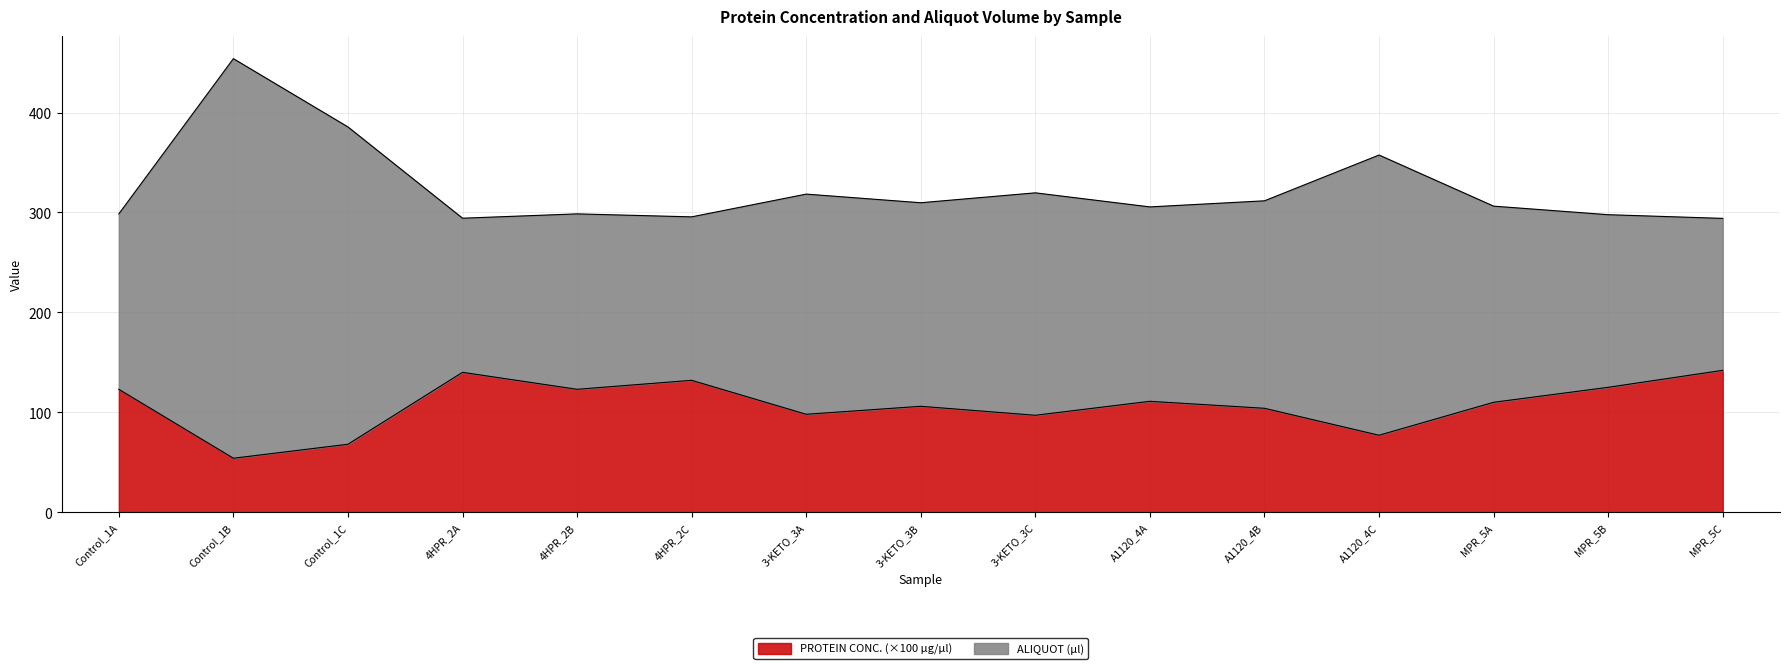

How many categories are shown in the chart?

15